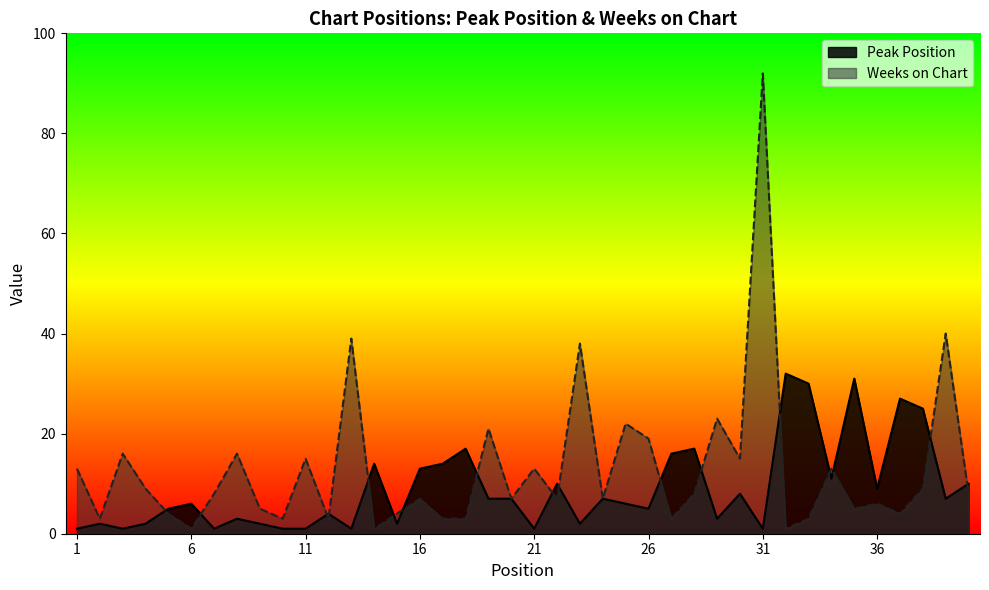

Where does the Weeks on Chart series first go above 8?

1